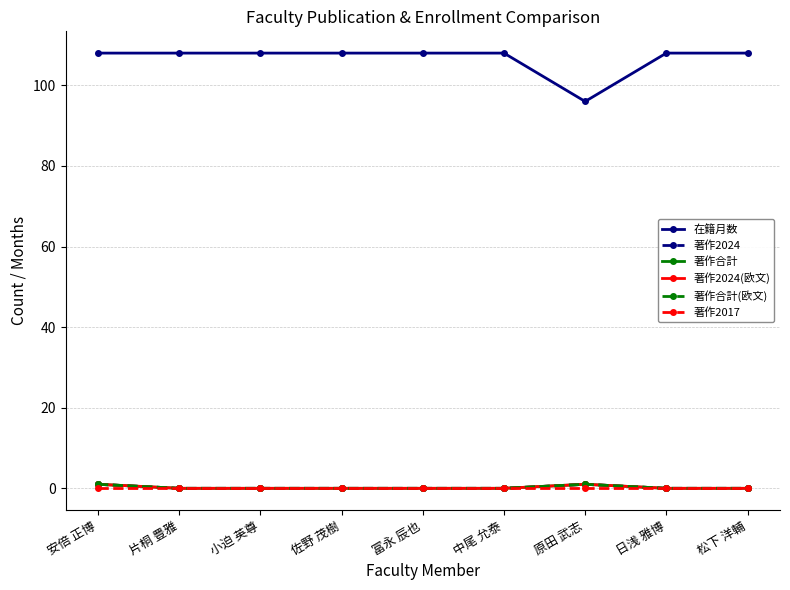

Reading left to right, extract all data points from this chart.

在籍月数: 安倍 正博=108	片桐 豊雅=108	小迫 英尊=108	佐野 茂樹=108	冨永 辰也=108	中尾 允泰=108	原田 武志=96	日浅 雅博=108	松下 洋輔=108
著作2024: 安倍 正博=1	片桐 豊雅=0	小迫 英尊=0	佐野 茂樹=0	冨永 辰也=0	中尾 允泰=0	原田 武志=1	日浅 雅博=0	松下 洋輔=0
著作合計: 安倍 正博=1	片桐 豊雅=0	小迫 英尊=0	佐野 茂樹=0	冨永 辰也=0	中尾 允泰=0	原田 武志=1	日浅 雅博=0	松下 洋輔=0
著作2024(欧文): 安倍 正博=1	片桐 豊雅=0	小迫 英尊=0	佐野 茂樹=0	冨永 辰也=0	中尾 允泰=0	原田 武志=1	日浅 雅博=0	松下 洋輔=0
著作合計(欧文): 安倍 正博=1	片桐 豊雅=0	小迫 英尊=0	佐野 茂樹=0	冨永 辰也=0	中尾 允泰=0	原田 武志=1	日浅 雅博=0	松下 洋輔=0
著作2017: 安倍 正博=0	片桐 豊雅=0	小迫 英尊=0	佐野 茂樹=0	冨永 辰也=0	中尾 允泰=0	原田 武志=0	日浅 雅博=0	松下 洋輔=0